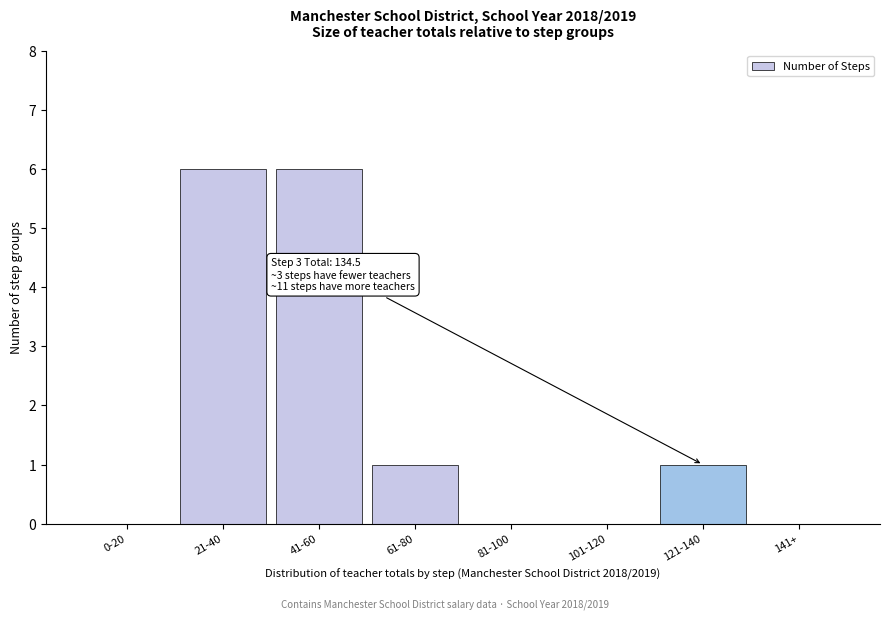

Reading left to right, extract all data points from this chart.

0-20=0	21-40=6	41-60=6	61-80=1	81-100=0	101-120=0	121-140=1	141+=0